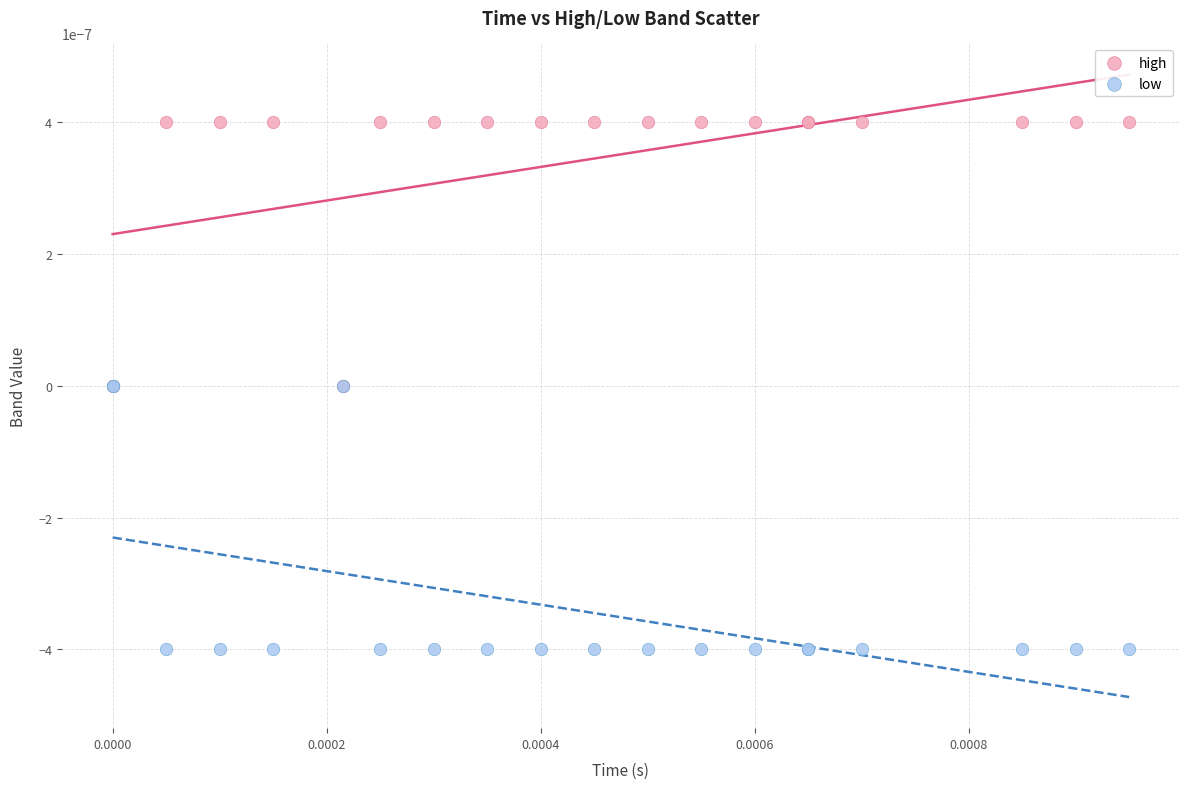

What are all the series names shown in the legend?

high, low